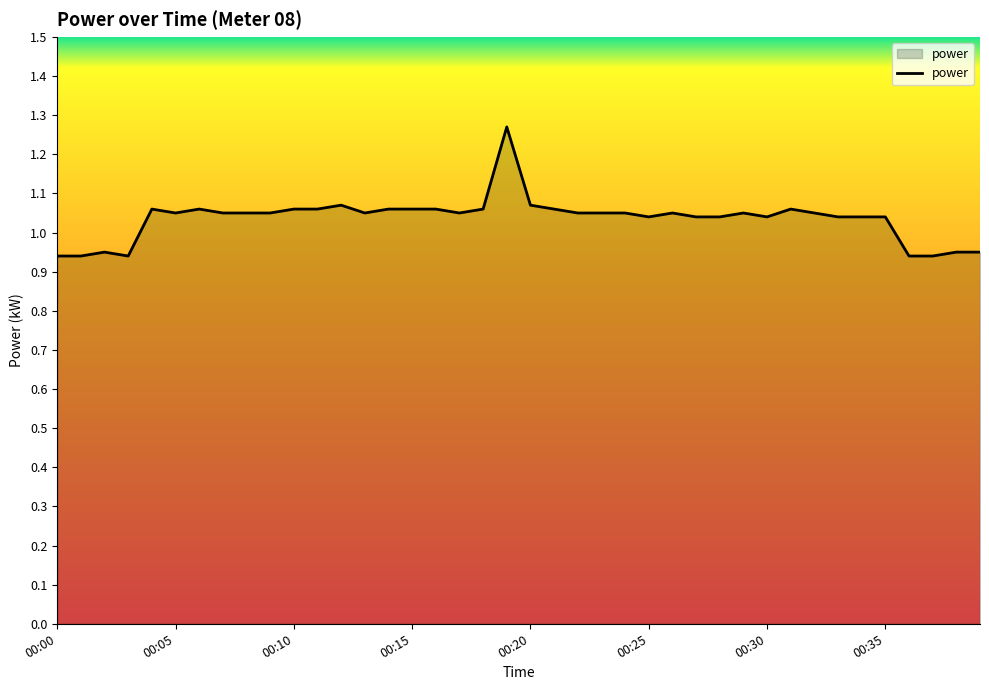

What is the greatest value displayed?

1.3